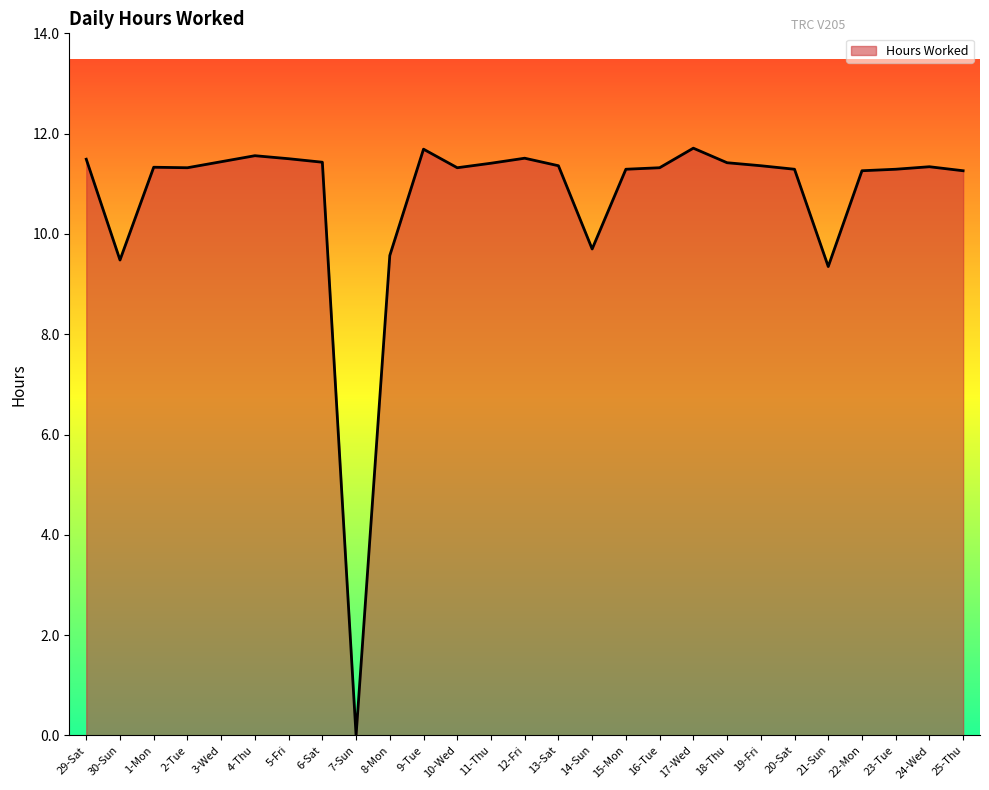

How many values are below 11?

5